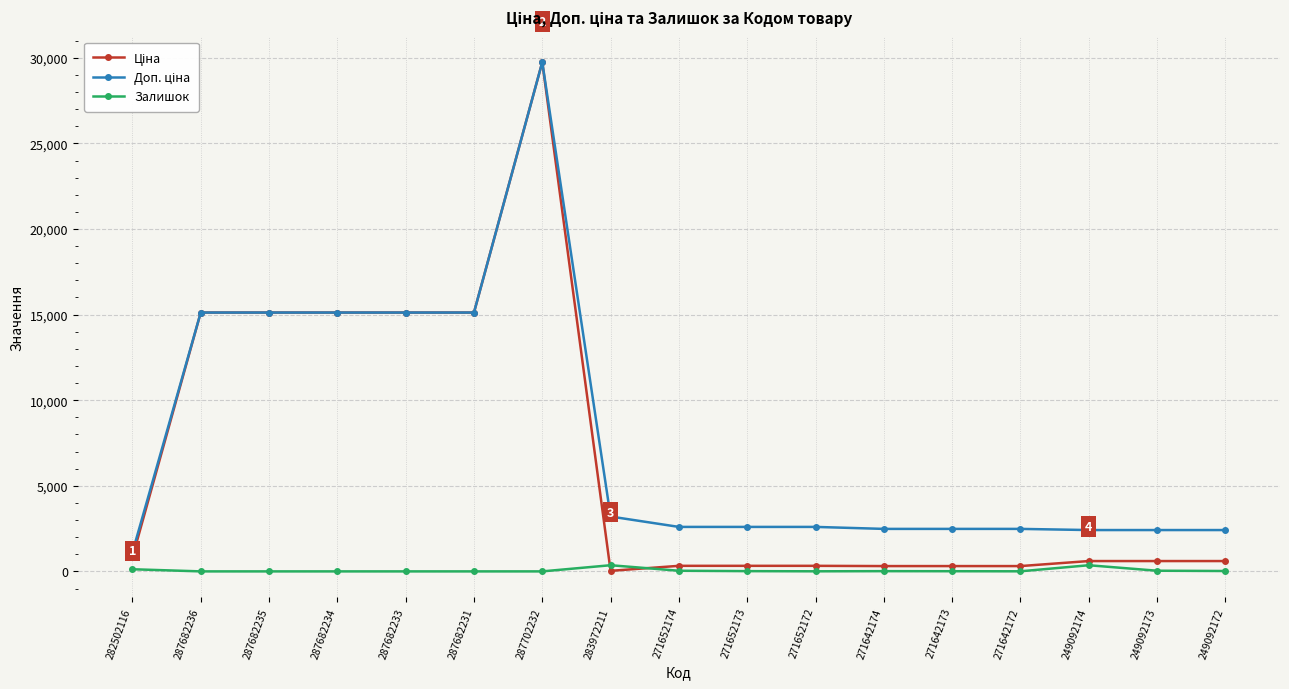

The Залишок series shows 5.0 at 271642172. True or false?

True